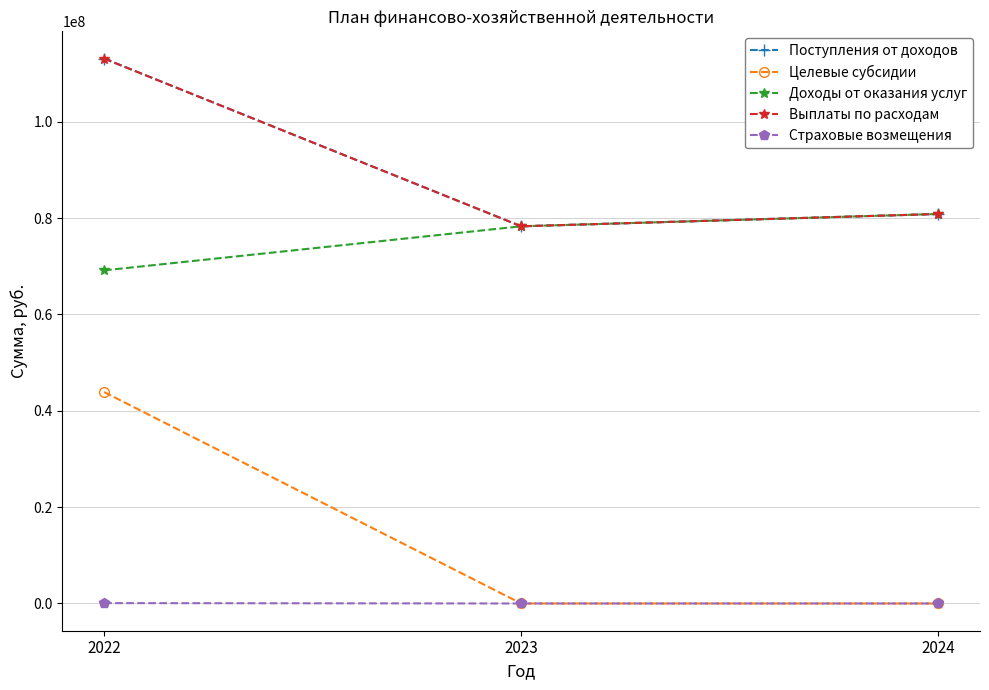

Does the chart have visible grid lines?

Yes